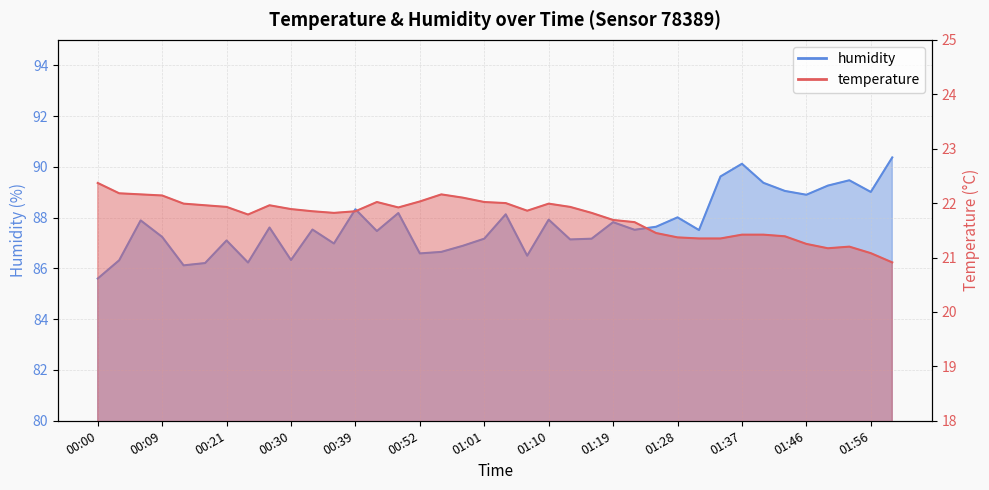

What is the sum of the temperature values at 01:04 and 00:21?

43.9